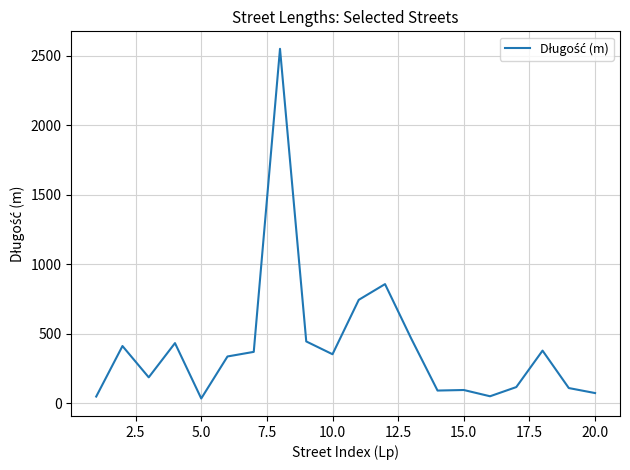

What is the difference between the maximum and minimum values?

2513